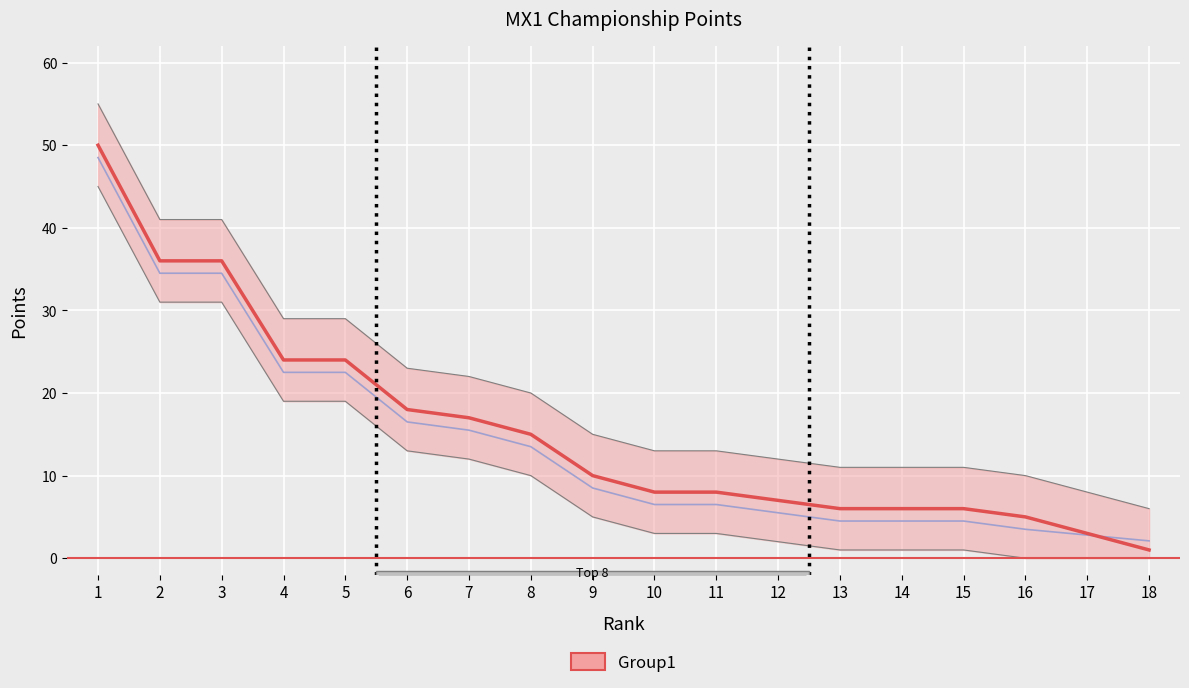

Which category has the highest value across all series?

1